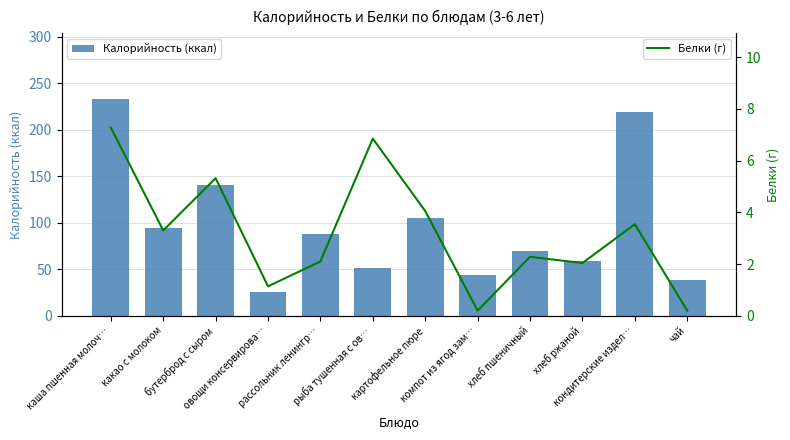

What is the sum of all Калорийность (ккал) values?

1168.8